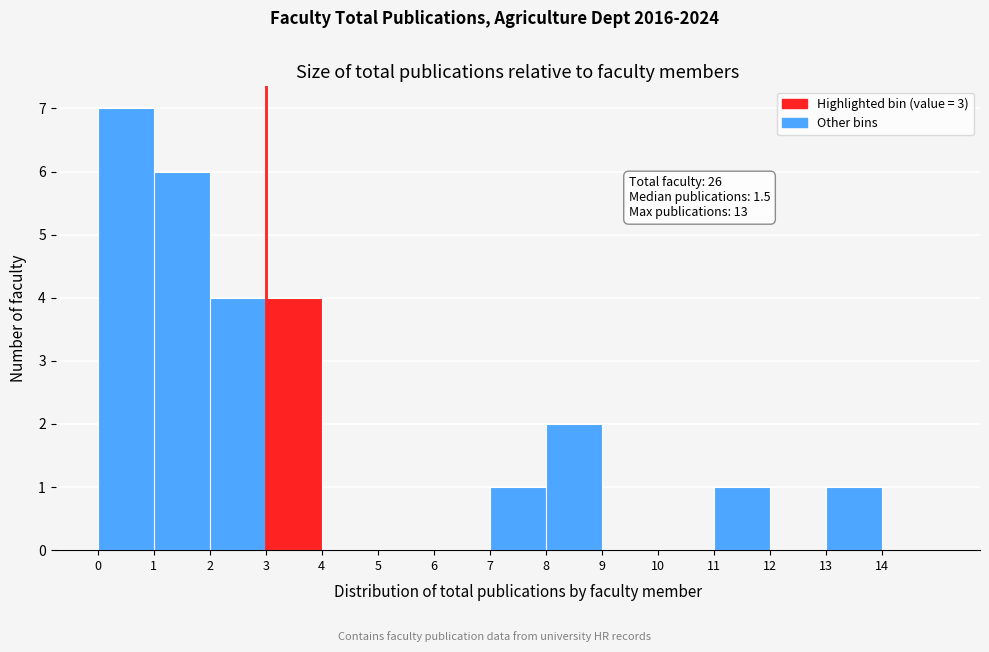

Which range on the x-axis has the tallest bar?

0 to 1